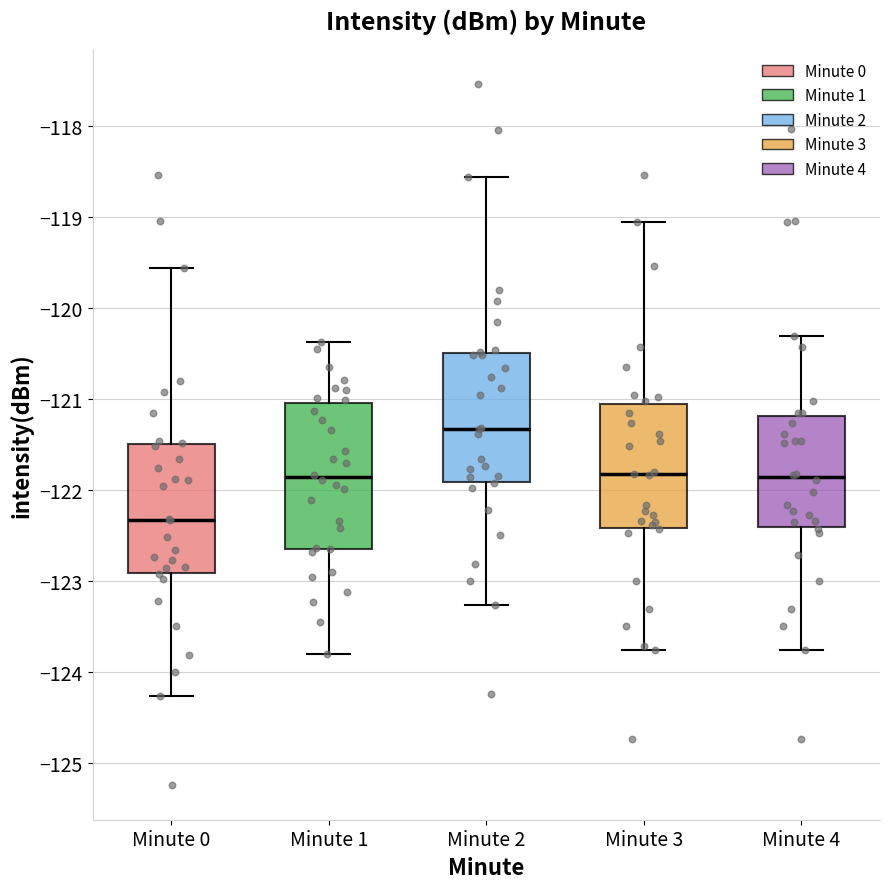

Reading left to right, read every box against the y-axis: the position of its median line, the range the box covers, and the ends of its whiskers. The values are not printed on the chart, so give them approximately, as read against the axis.

Minute 0: median -122.3, box -122.9 to -121.5, whiskers -124.3 to -119.6
Minute 1: median -121.9, box -122.7 to -121.0, whiskers -123.8 to -120.4
Minute 2: median -121.3, box -121.9 to -120.5, whiskers -123.3 to -118.6
Minute 3: median -121.8, box -122.4 to -121.1, whiskers -123.8 to -119.1
Minute 4: median -121.9, box -122.4 to -121.2, whiskers -123.8 to -120.3